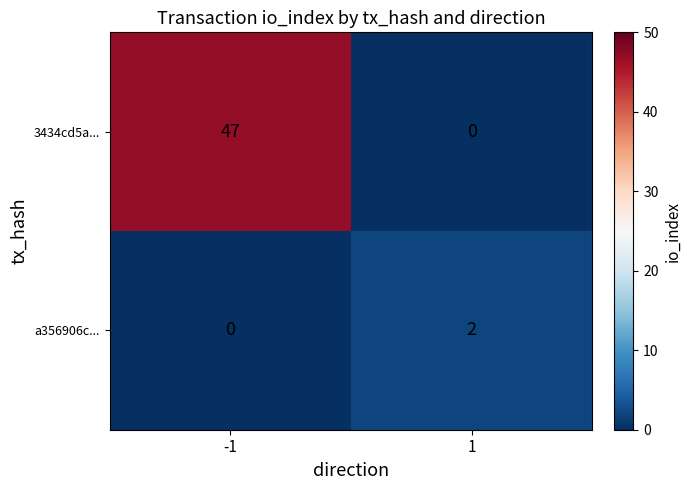

List the labels in order of 3434cd5a... value, smallest first.

1, -1